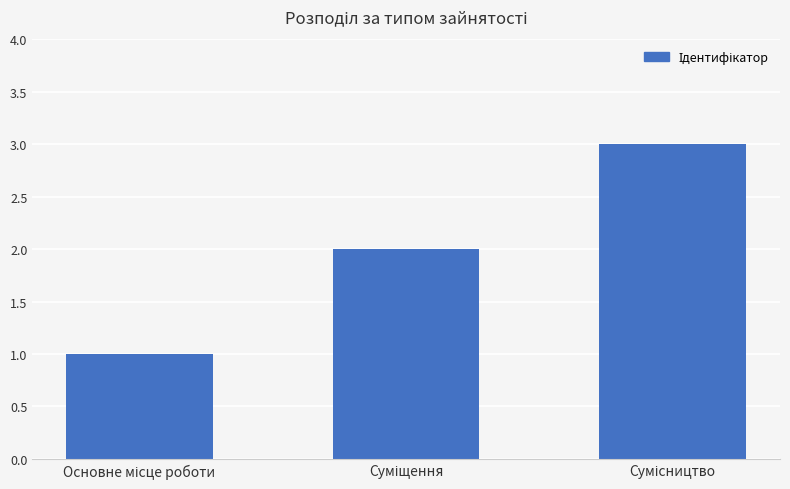

What is the difference between the maximum and minimum values?

2